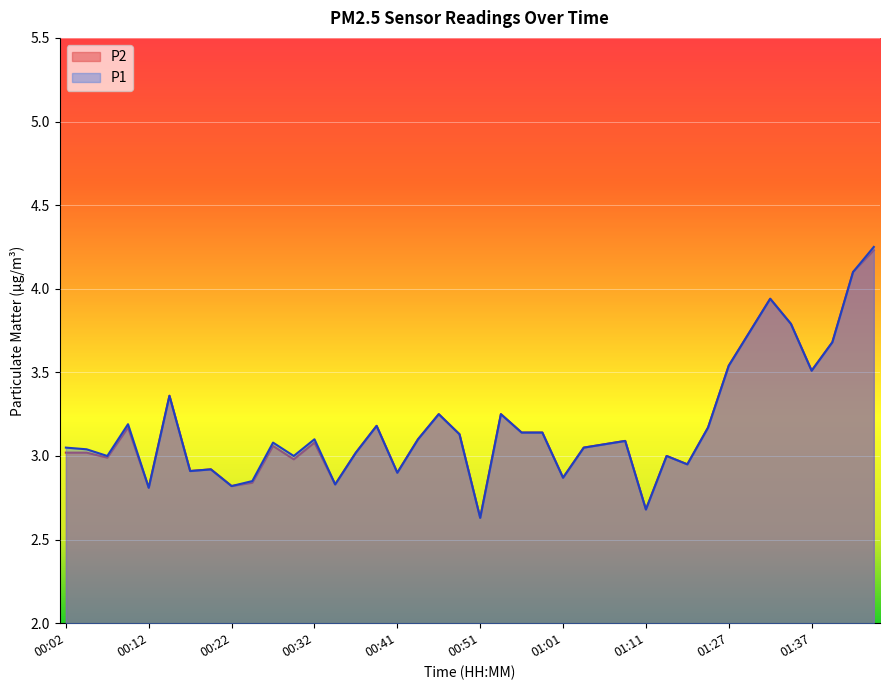

True or false: P1 and P2 intersect in this chart.

False